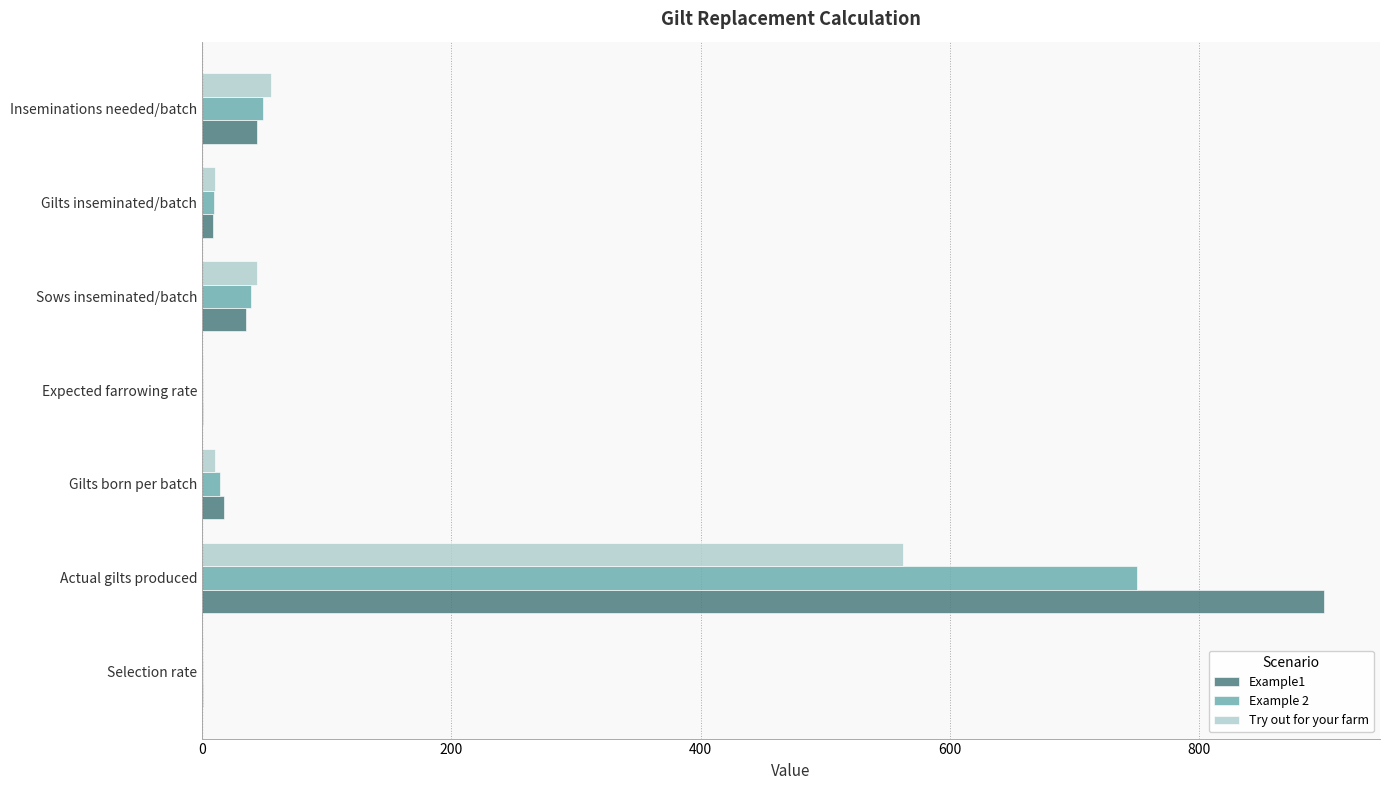

At which label does Try out for your farm reach its peak?

Actual gilts produced